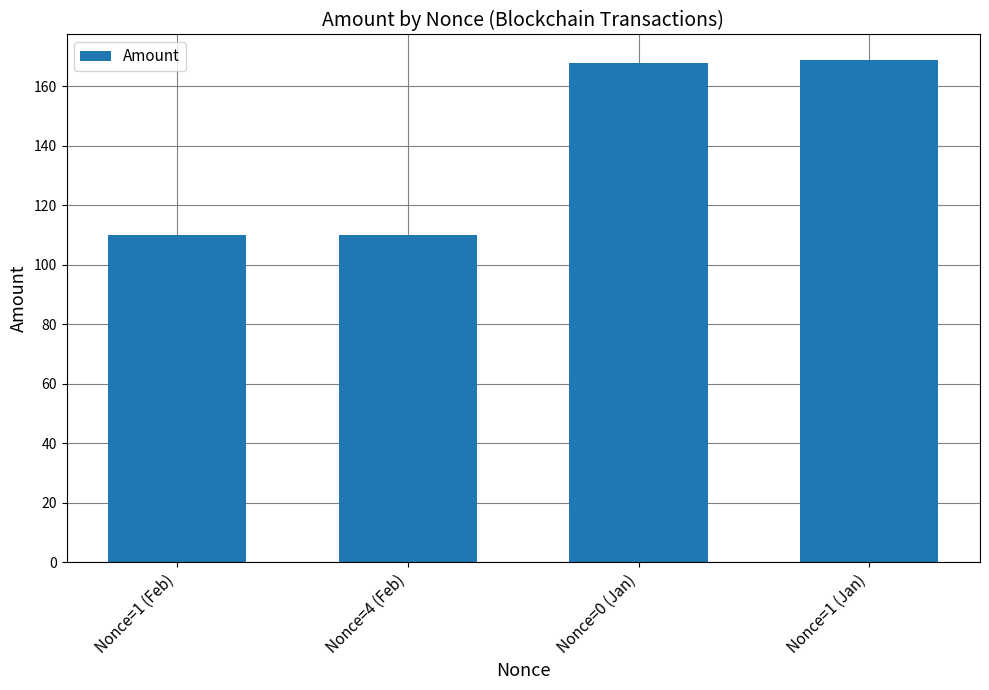

What is the smallest value displayed?

110.0